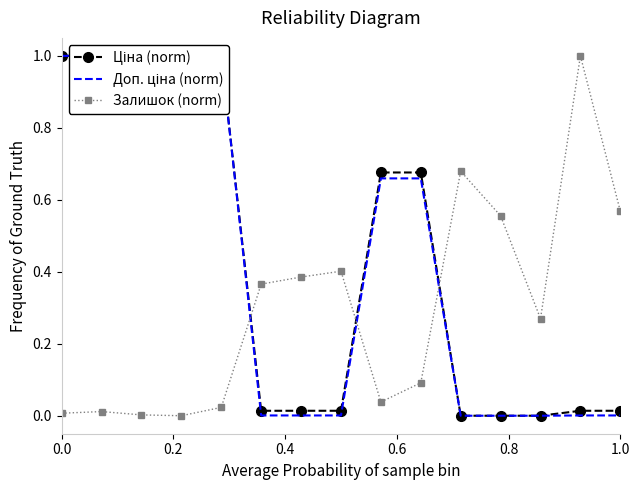

What is the sum of all Залишок (norm) values?

4.4